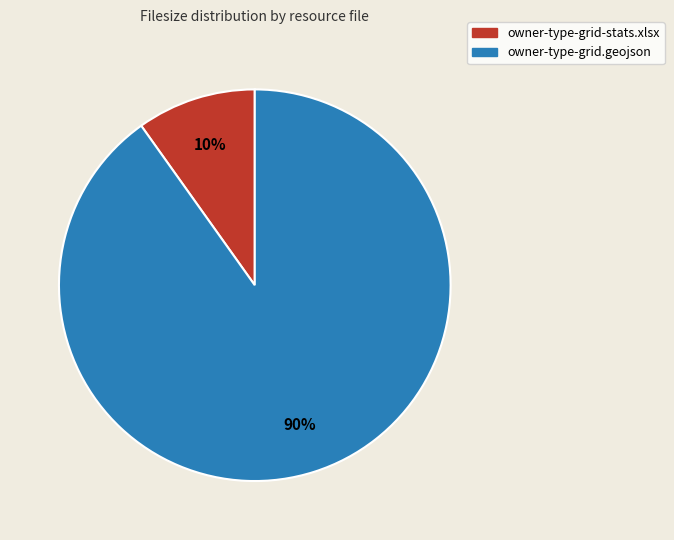

Which has a higher value, owner-type-grid-stats.xlsx or owner-type-grid.geojson?

owner-type-grid.geojson